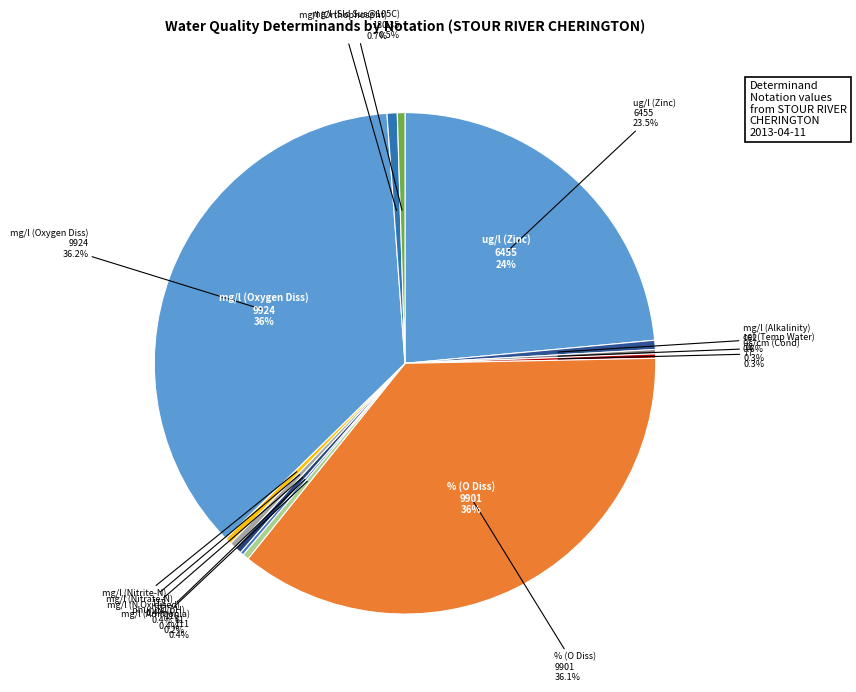

What is the ratio of the value at mg/l (Orthophospht) to the value at us/cm (Cond)?

2.3